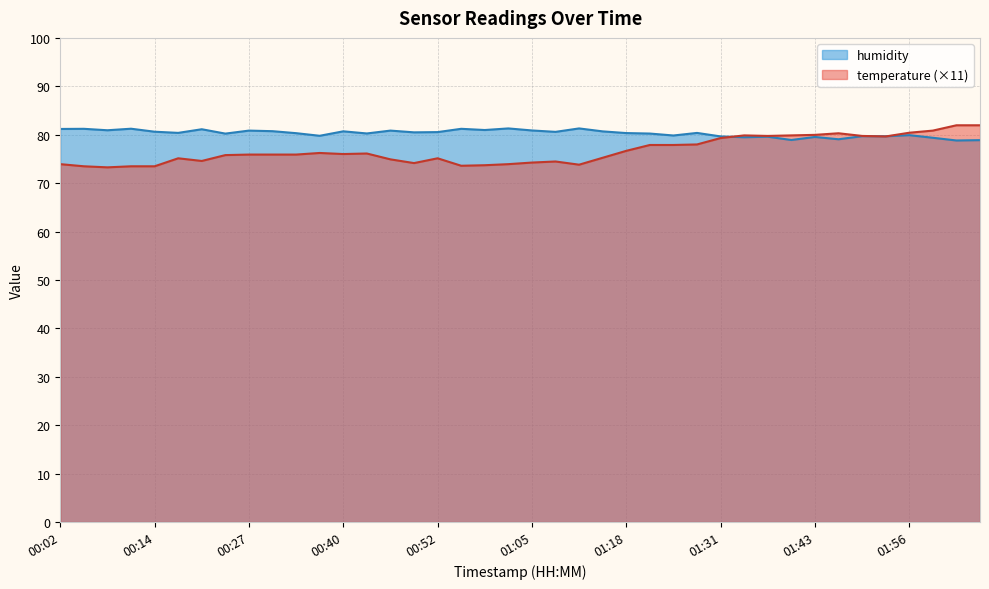

What is the sum of the humidity values at 01:31 and 01:34?

159.1